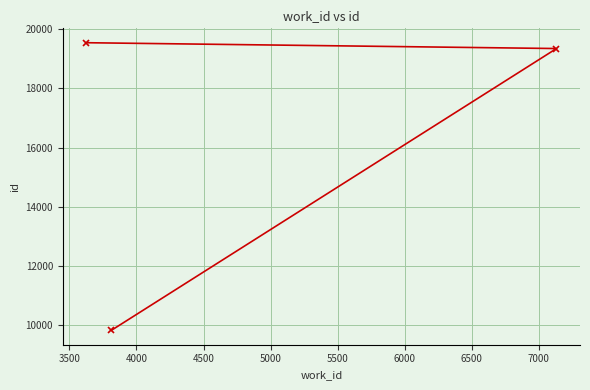

What is the maximum value shown in the chart?

19546